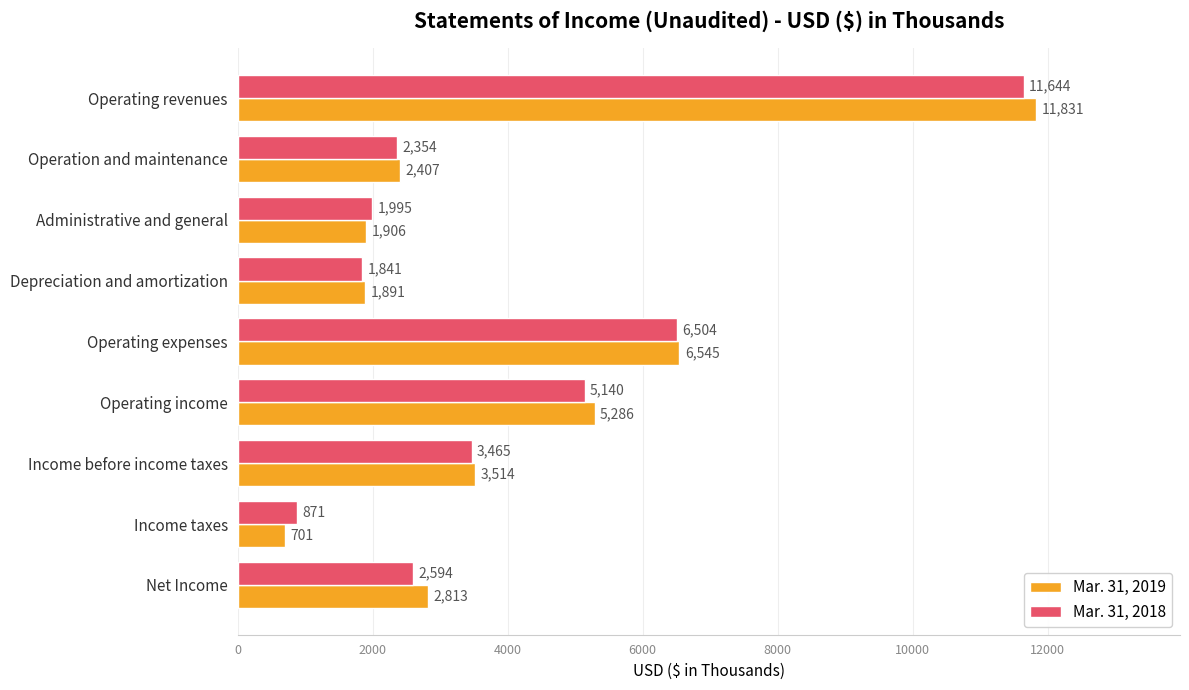

What is the maximum value shown in the chart?

11831